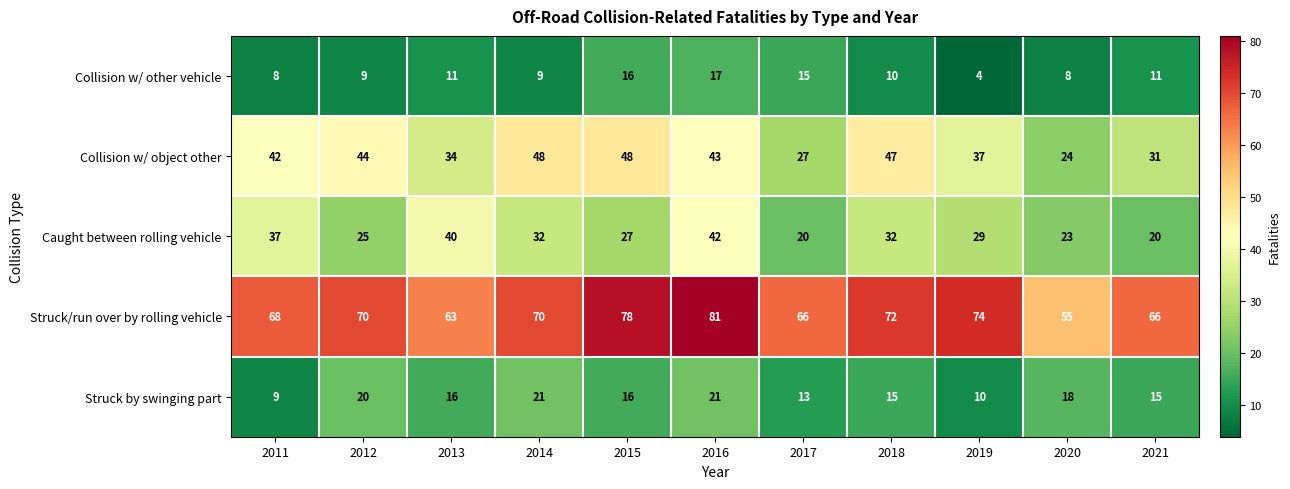

What is the total value across all series at 2018?

176